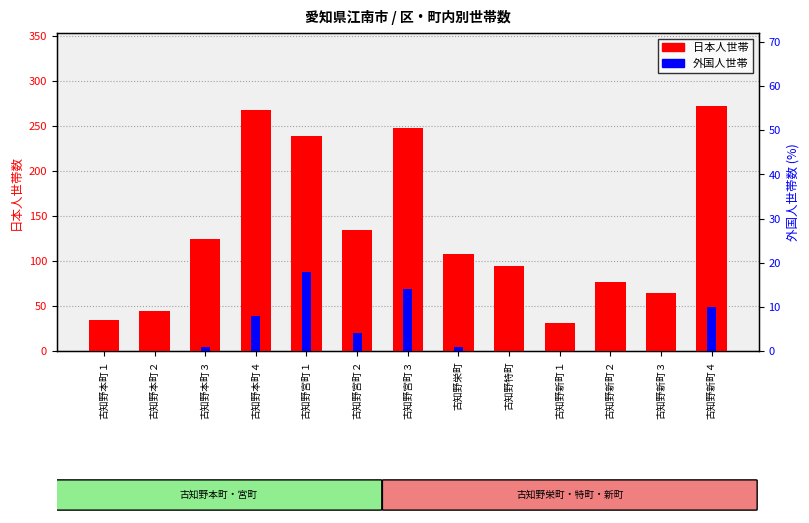

Reading right to left, extract all data points from this chart.

日本人世帯: 古知野新町４=272	古知野新町３=64	古知野新町２=77	古知野新町１=31	古知野特町=94	古知野栄町=108	古知野宮町３=248	古知野宮町２=134	古知野宮町１=239	古知野本町４=268	古知野本町３=125	古知野本町２=44	古知野本町１=35
外国人世帯: 古知野新町４=10	古知野新町３=0	古知野新町２=0	古知野新町１=0	古知野特町=0	古知野栄町=1	古知野宮町３=14	古知野宮町２=4	古知野宮町１=18	古知野本町４=8	古知野本町３=1	古知野本町２=0	古知野本町１=0